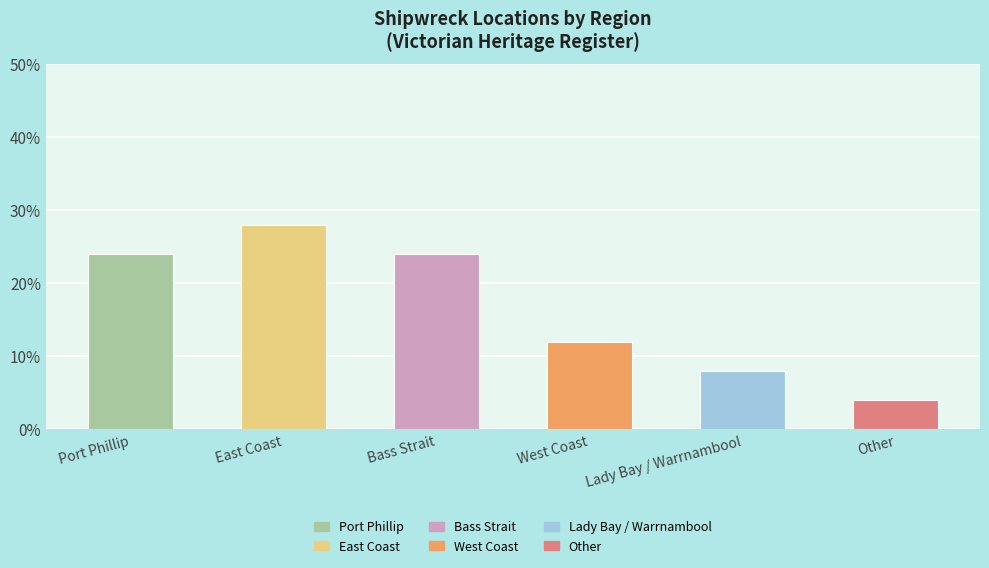

True or false: the data shows 5.0 at Lady Bay / Warrnambool.

False